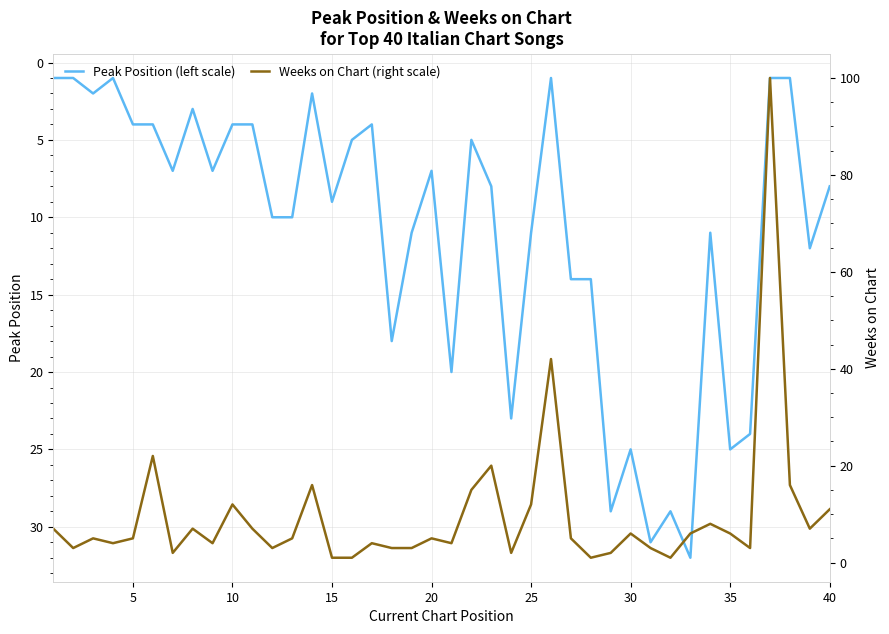

After their last crossing, which series has the higher values: Weeks on Chart (right scale) or Peak Position (left scale)?

Weeks on Chart (right scale)